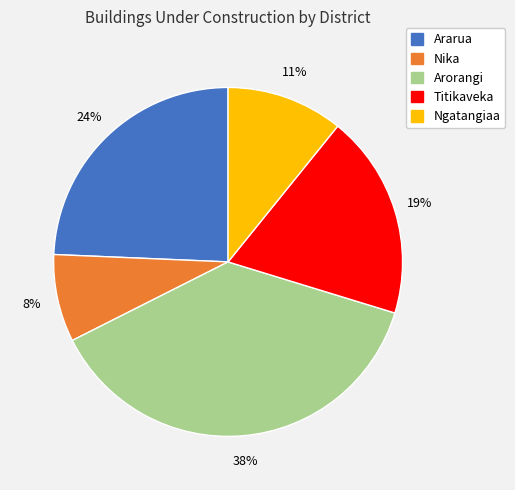

To the nearest percent, what portion does Arorangi represent?

38%